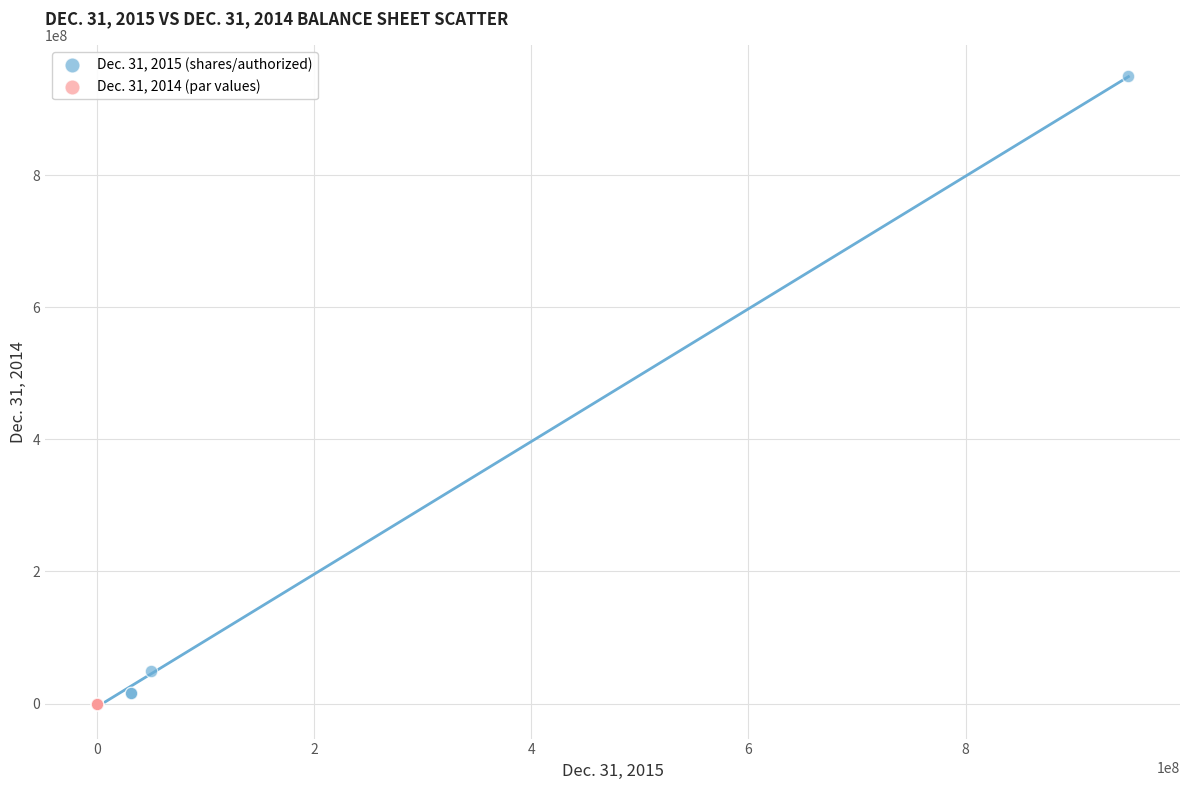

Which series has the largest Y range (max minus min)?

Dec. 31, 2015 (shares/authorized)